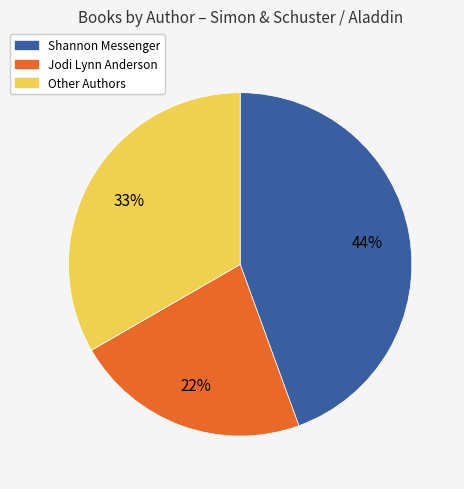

To the nearest percent, what is the average slice percentage?

33%